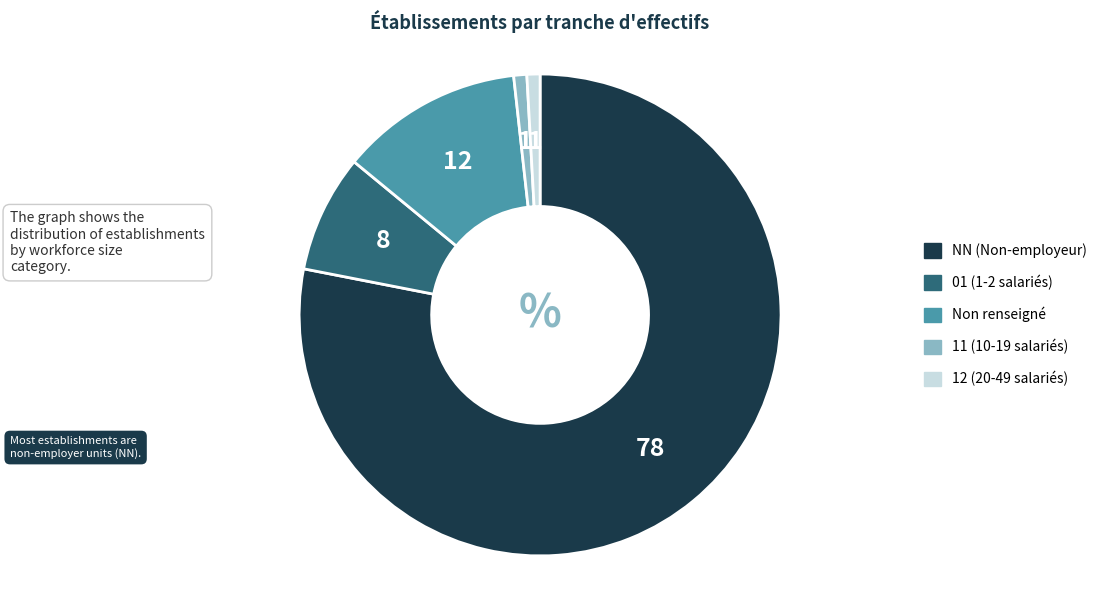

Which category has the biggest portion of the pie?

NN (Non-employeur)